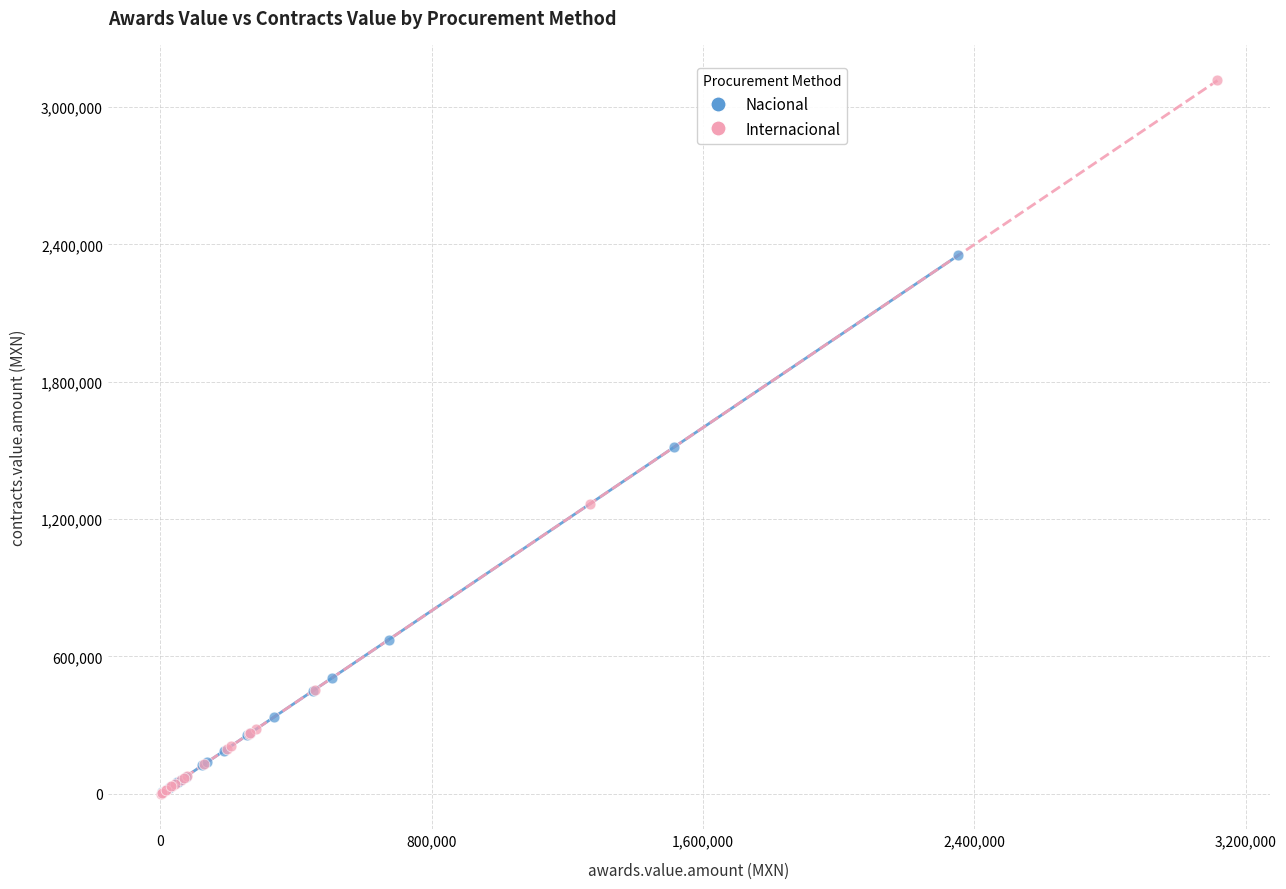

Which series reaches the maximum Y coordinate?

Internacional